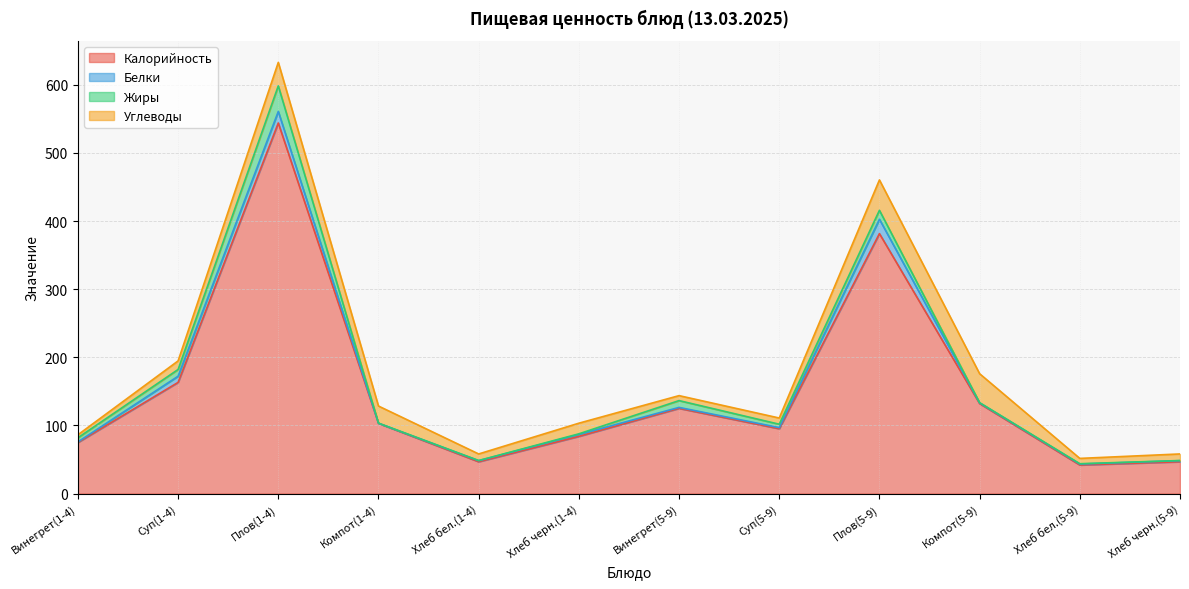

What is the label of the 7th point from the right?

Хлеб черн.(1-4)